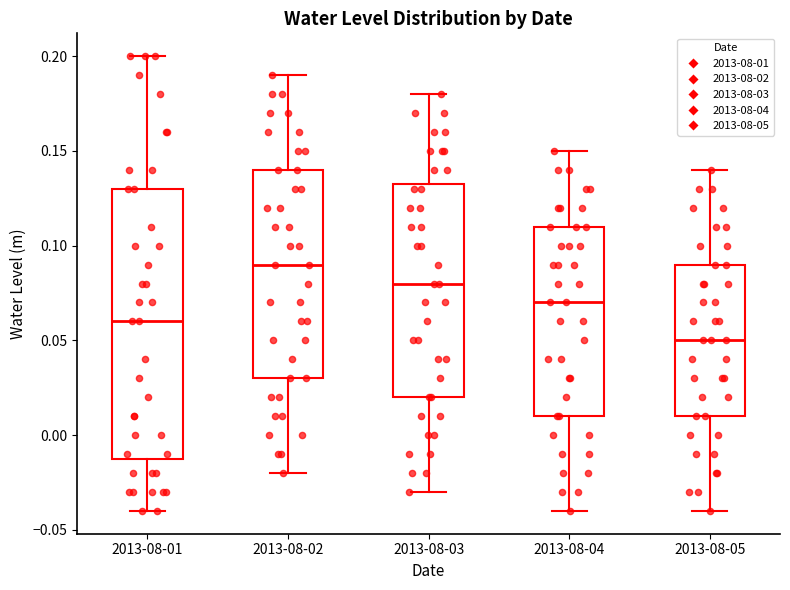

Which box is the tallest, from its lower edge to its upper edge?

2013-08-01